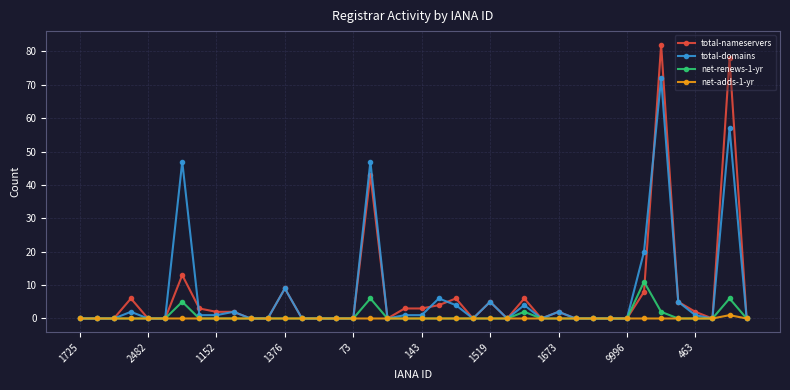

True or false: total-nameservers has more than 0 interior local peaks.

True